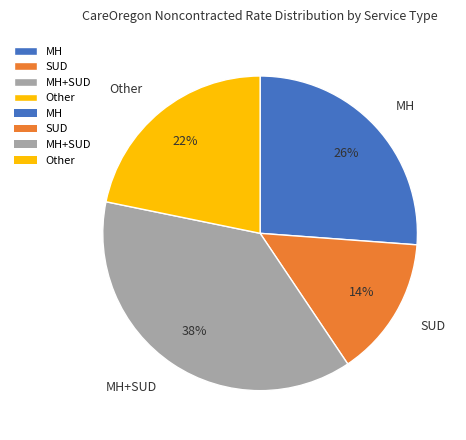

What is the largest slice in the pie chart?

MH+SUD